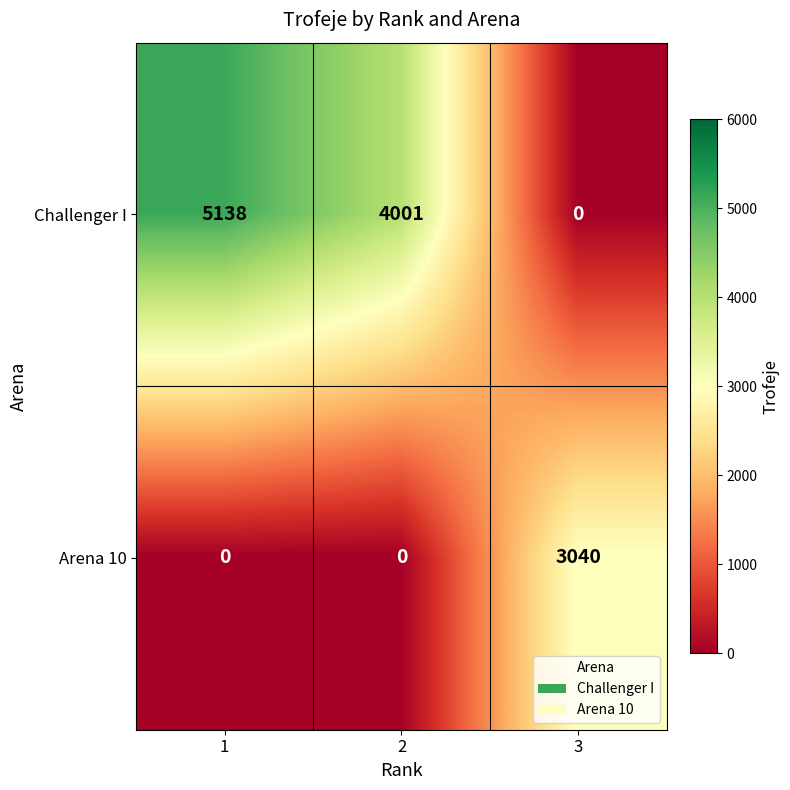

How many values in Challenger I are above zero?

2